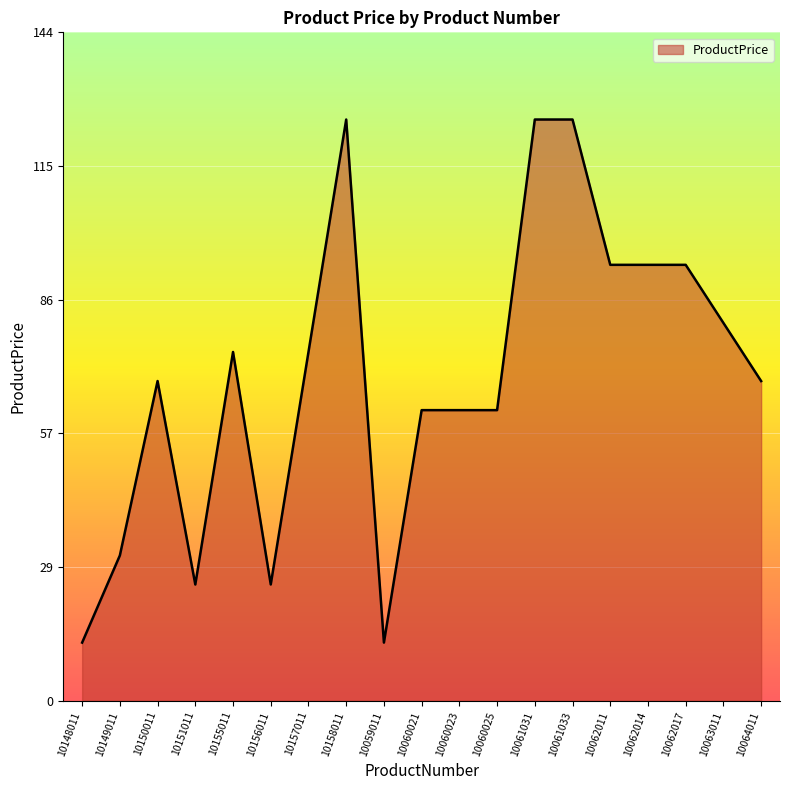

What is the difference between the maximum and minimum values?

112.5